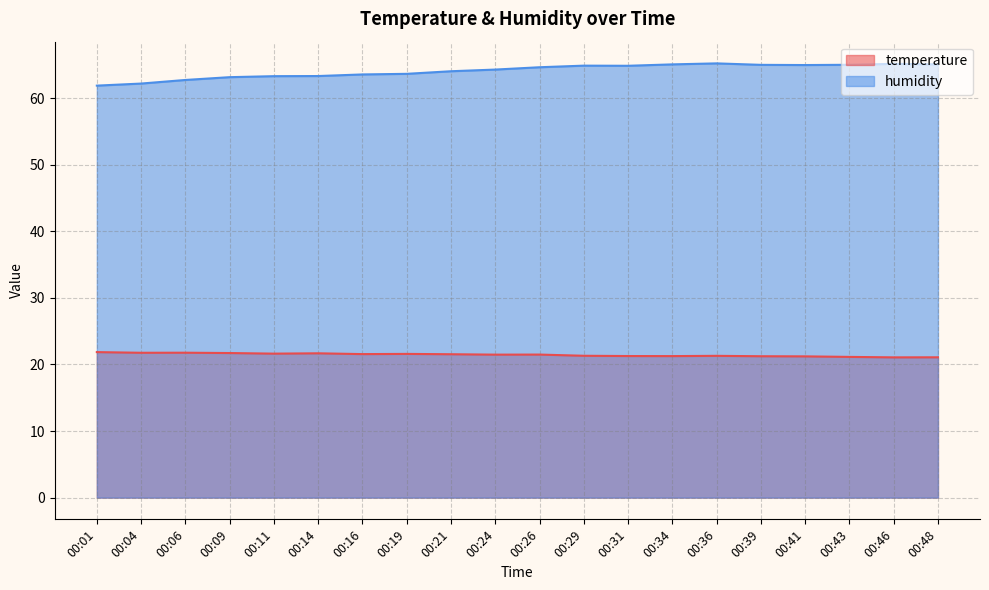

Rank the series at 00:24 from lowest to highest value.

temperature, humidity